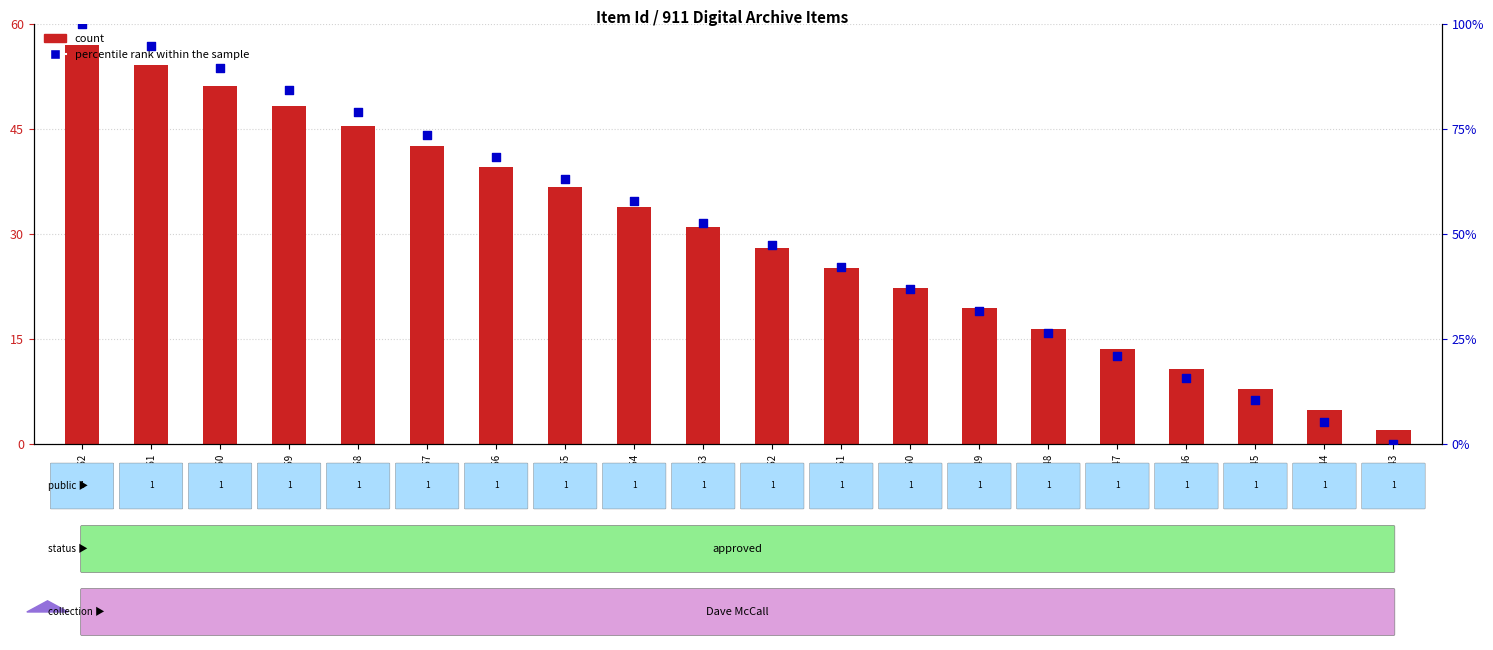

Which series has the largest total across all categories?

percentile rank within the sample